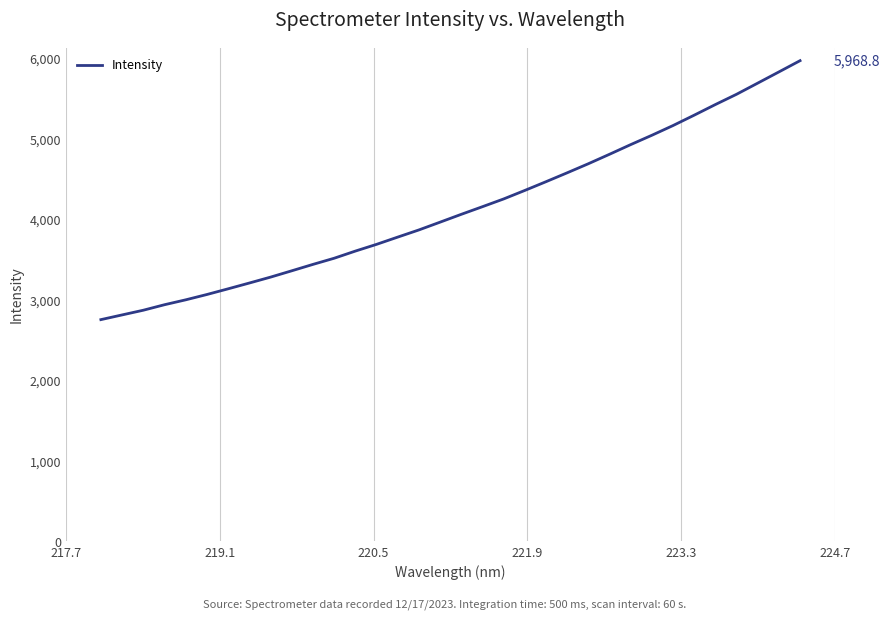

What is the maximum value shown in the chart?

5968.8